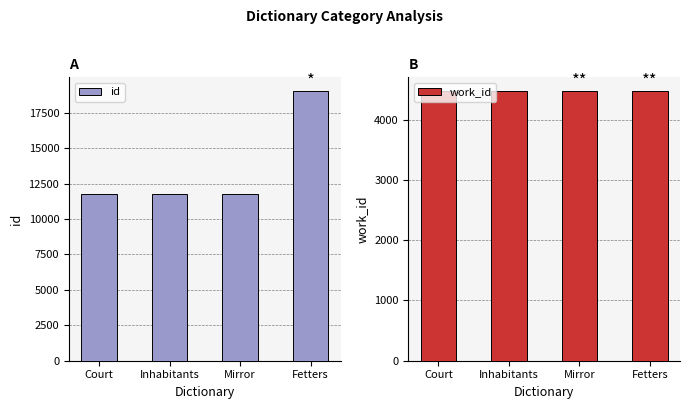

The value of id at Court is 11762. True or false?

True